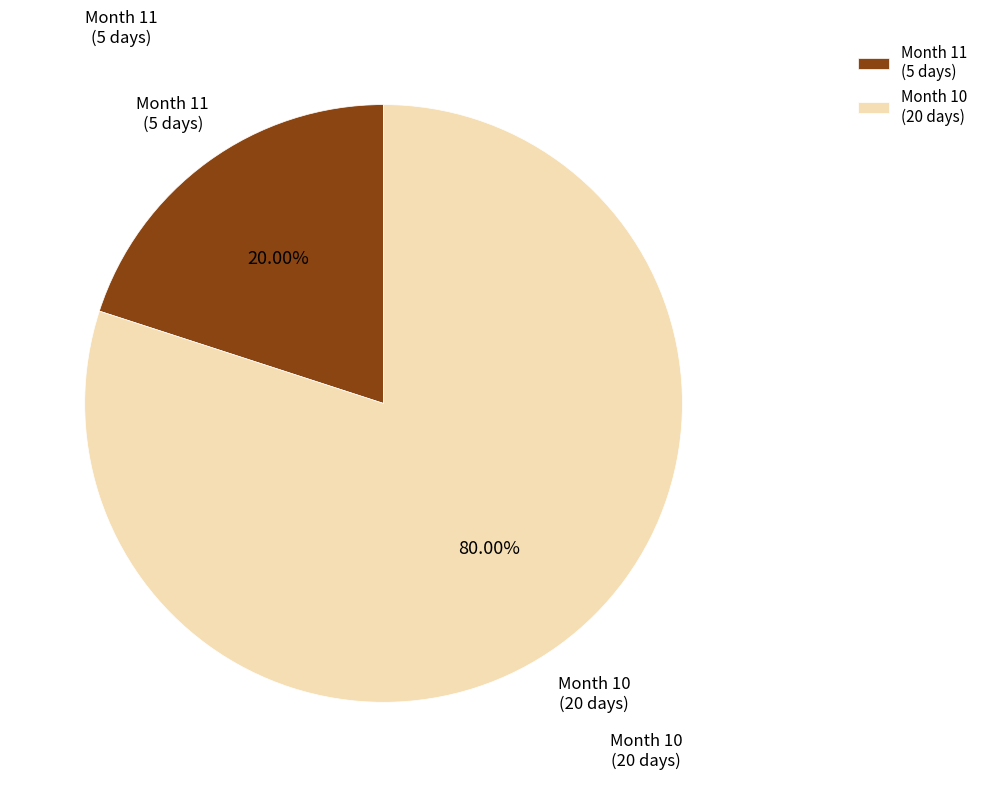

Combined, do Month 11 (5 days) and Month 10 (20 days) account for over 50%?

Yes